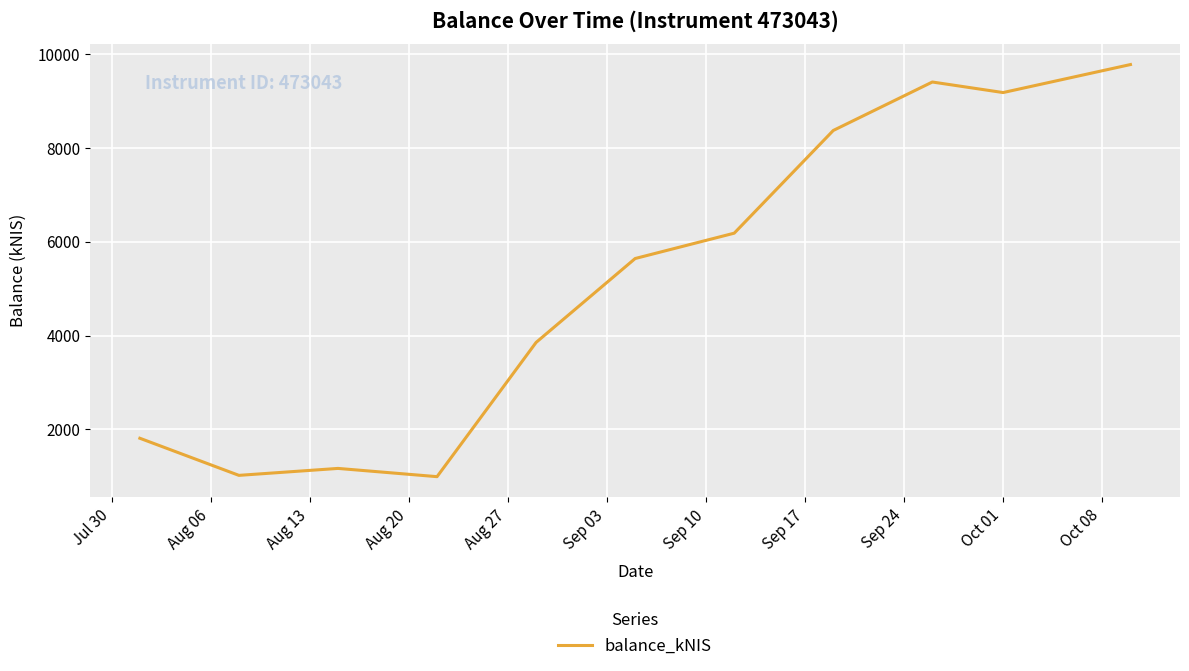

What is the minimum value shown in the chart?

987.6